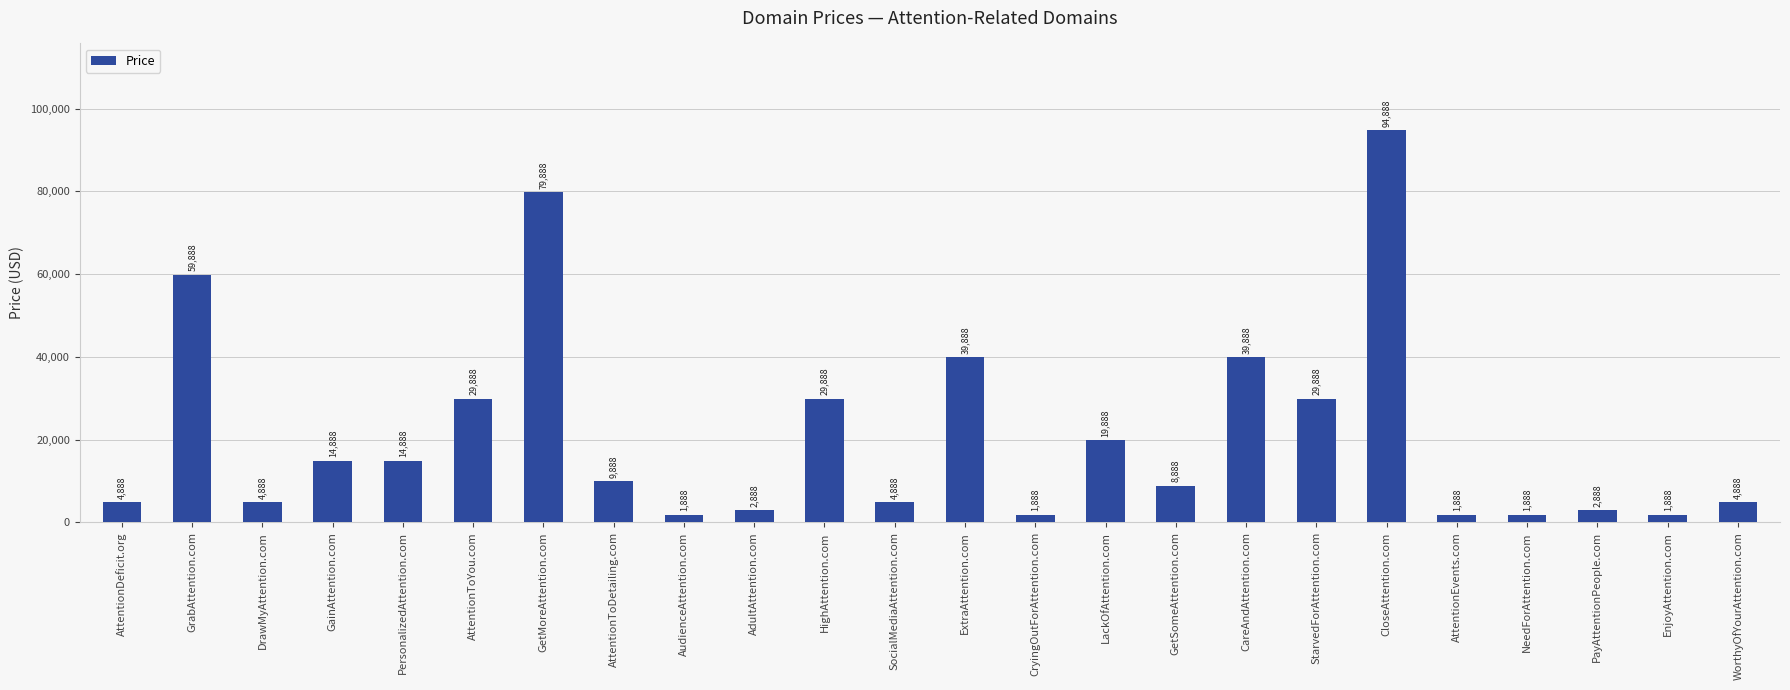

Which category has the highest value across all series?

CloseAttention.com